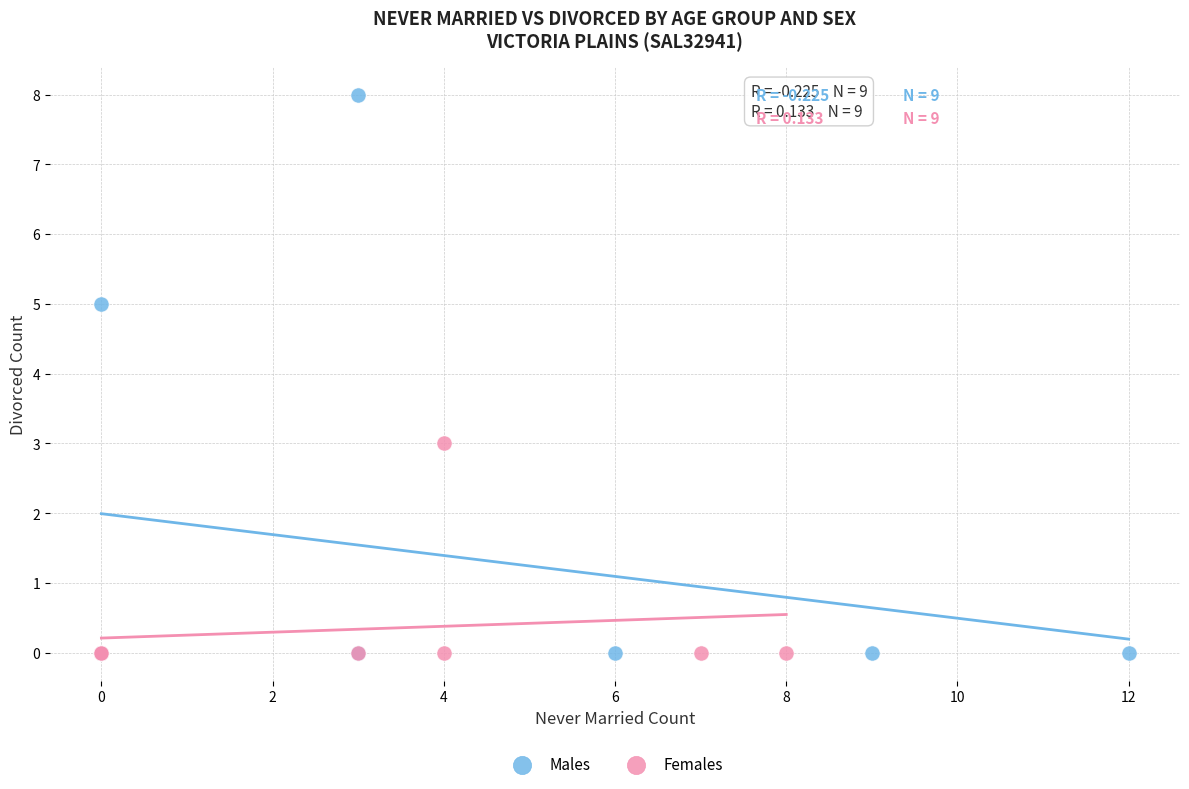

Which series has the widest spread of Y values?

Males